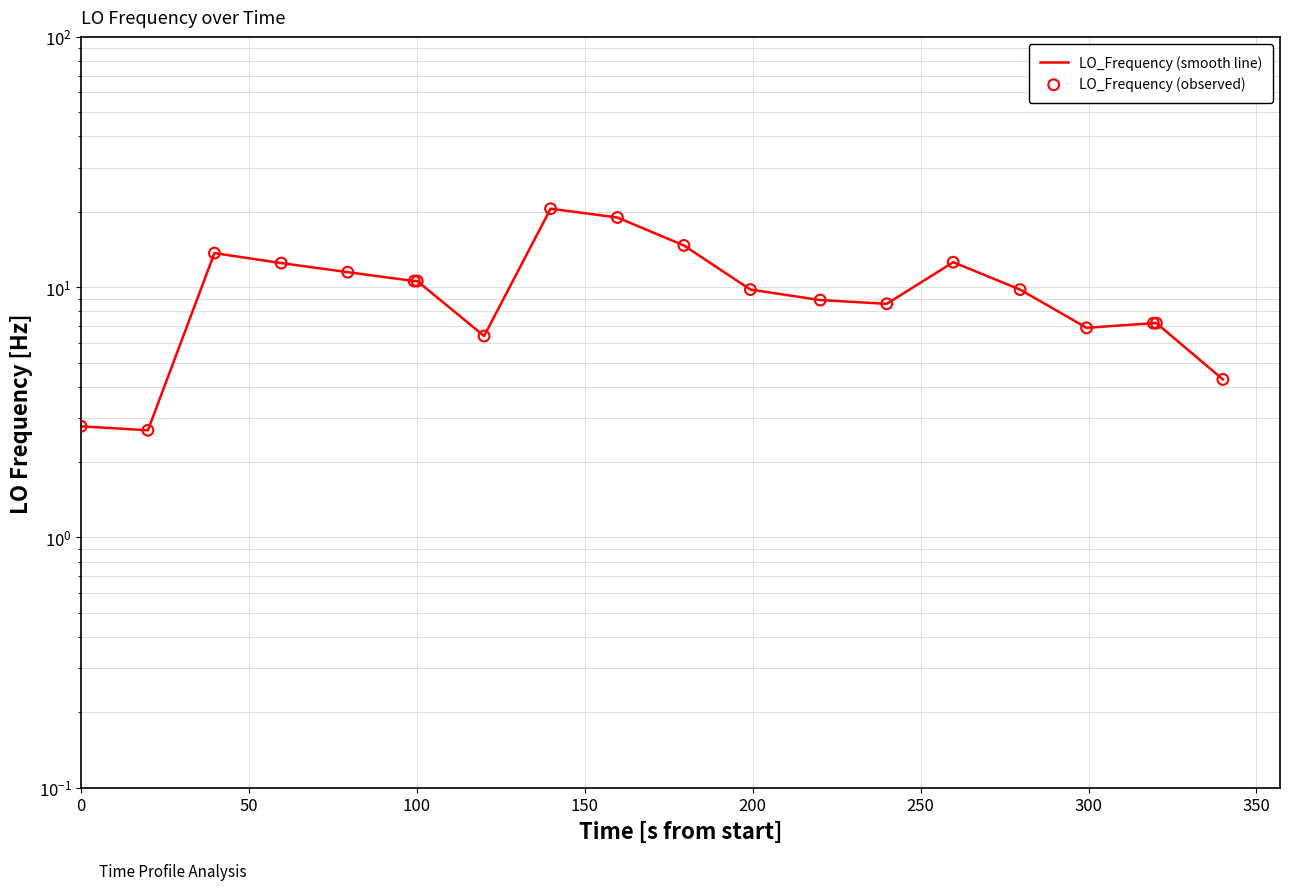

At how many categories does at least one series exceed 12?

6